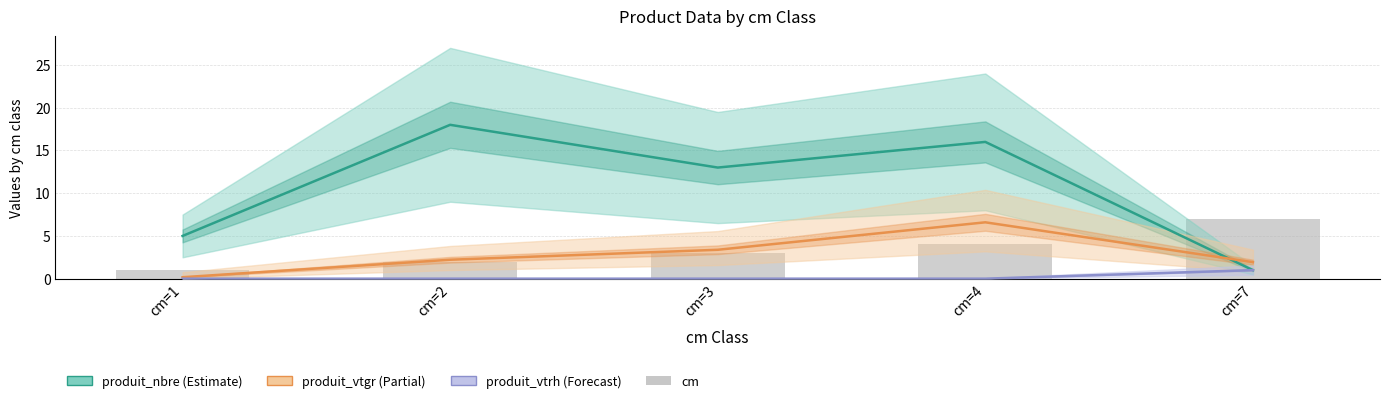

What is the sum of the cm values at cm=3 and cm=7?

10.0